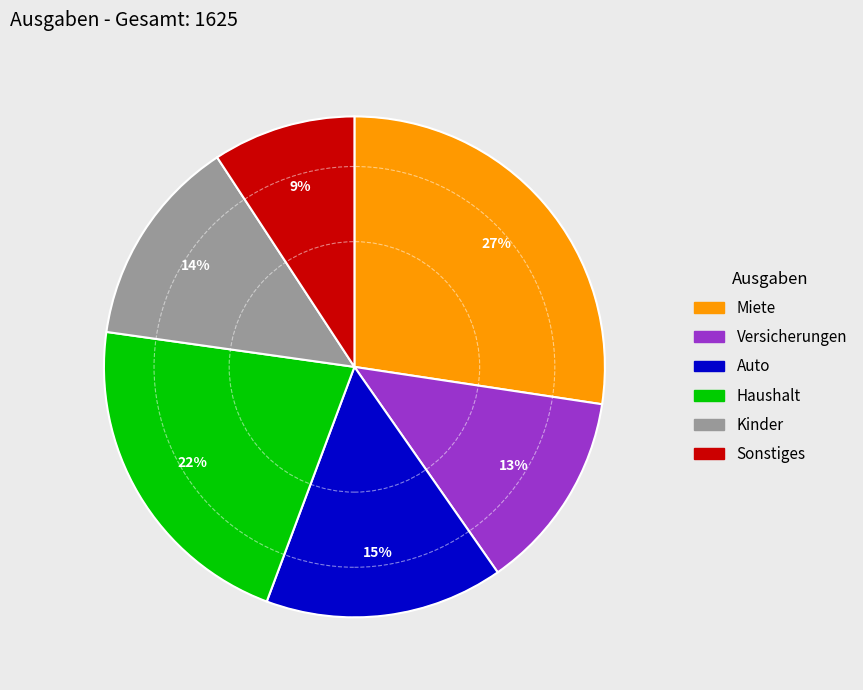

True or false: Auto accounts for 7% of the total.

False